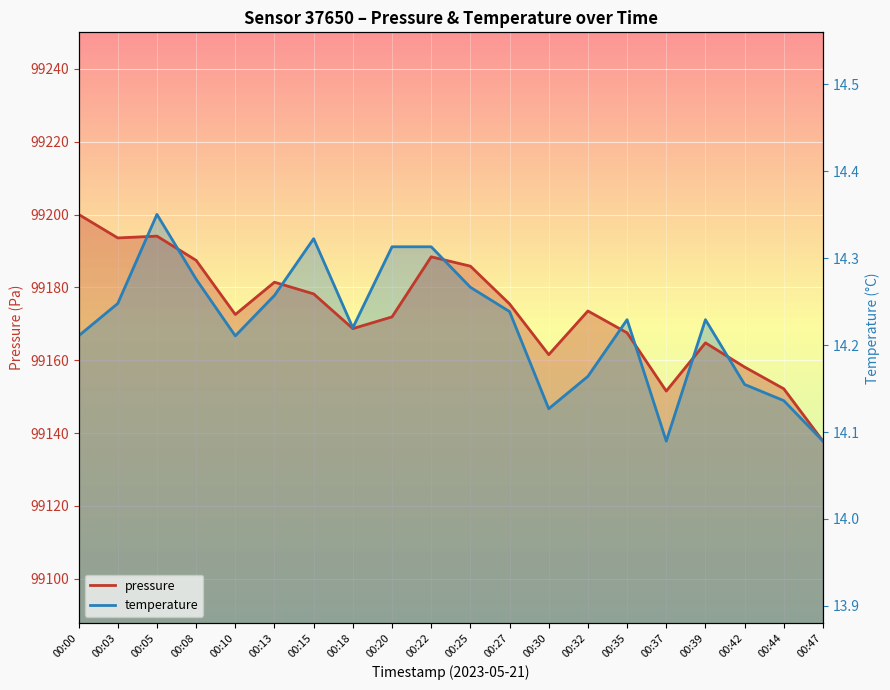

How many intersections are there between pressure and temperature?

8